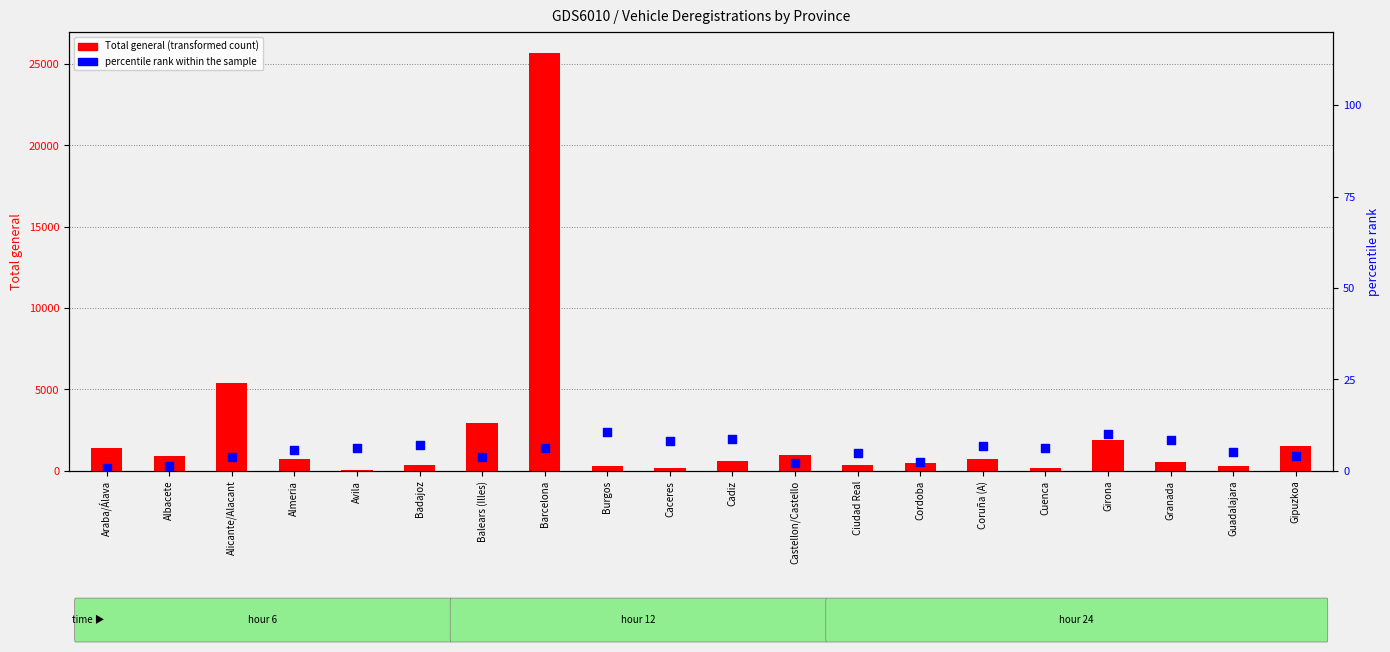

At how many categories does at least one series exceed 15704?

1